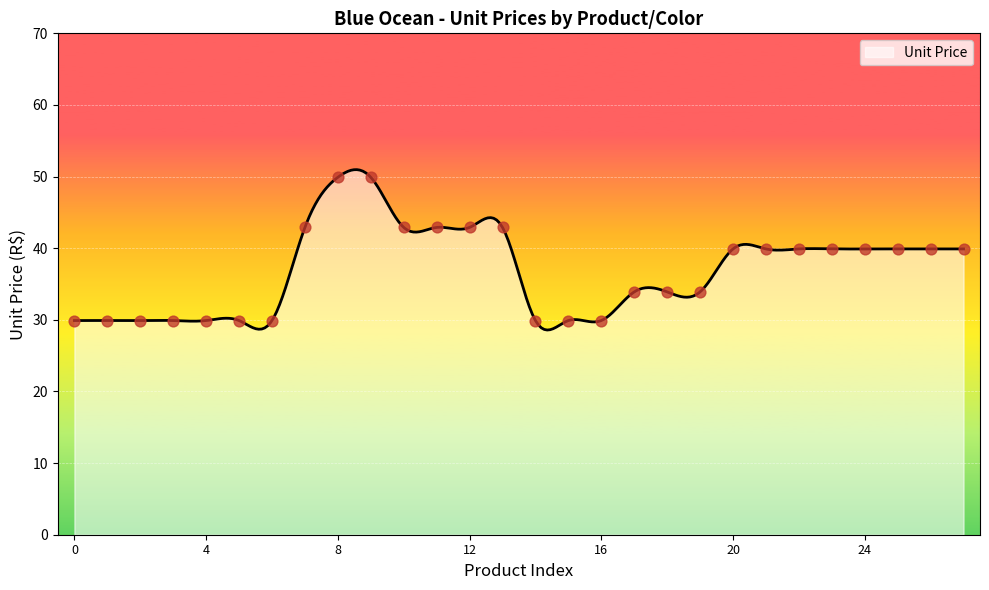

What is the maximum value for Unit Price?

51.0